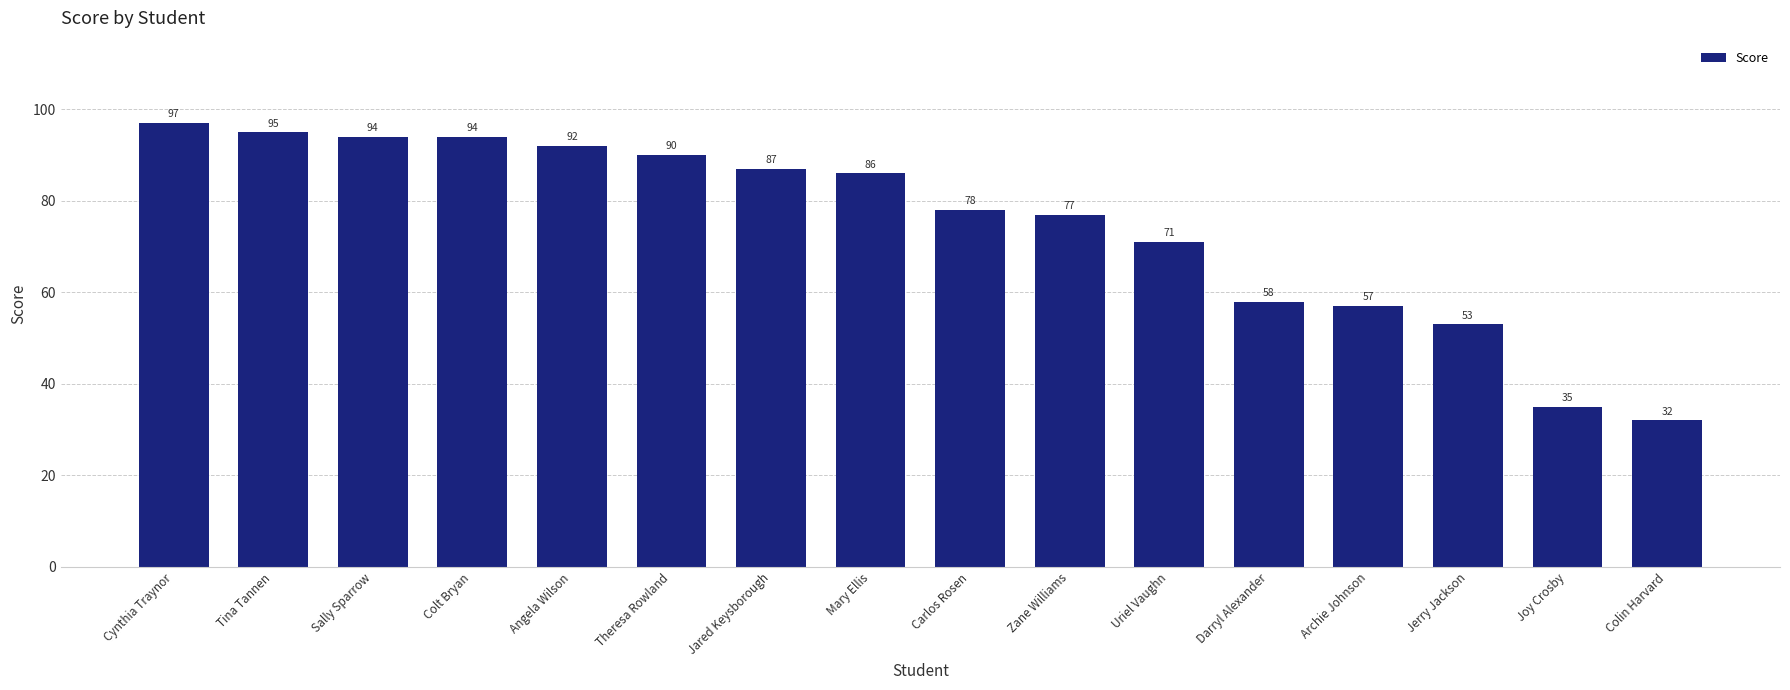

Which label corresponds to the largest value in the chart?

Cynthia Traynor